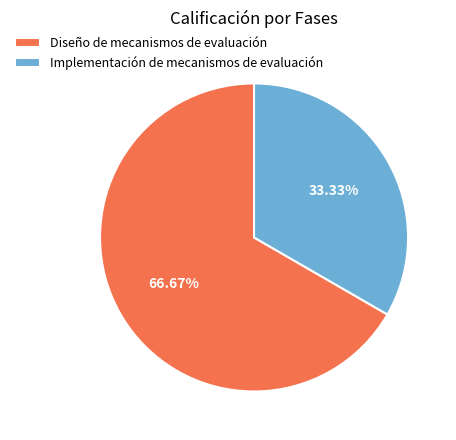

Is there a majority slice in this chart?

Yes